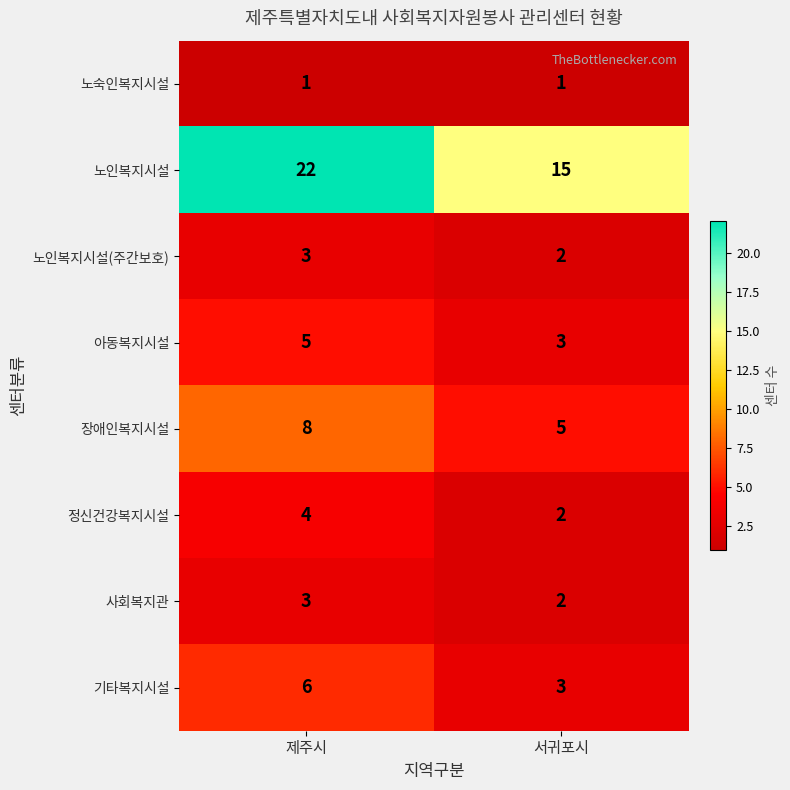

At which label does 노인복지시설(주간보호) reach its peak?

제주시